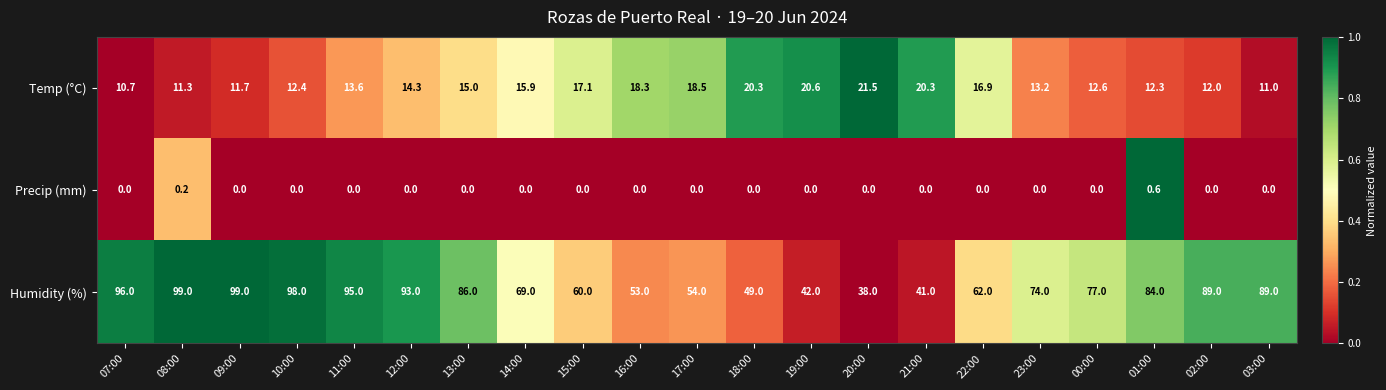

The Precip (mm) series shows 0.0 at 17:00. True or false?

True